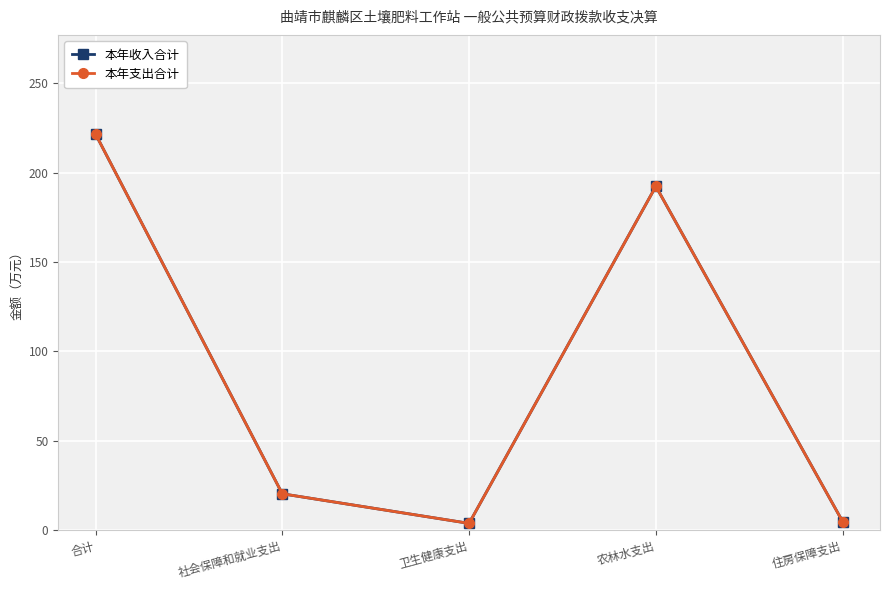

In 本年支出合计, how many points are higher than both neighbors (excluding endpoints)?

1